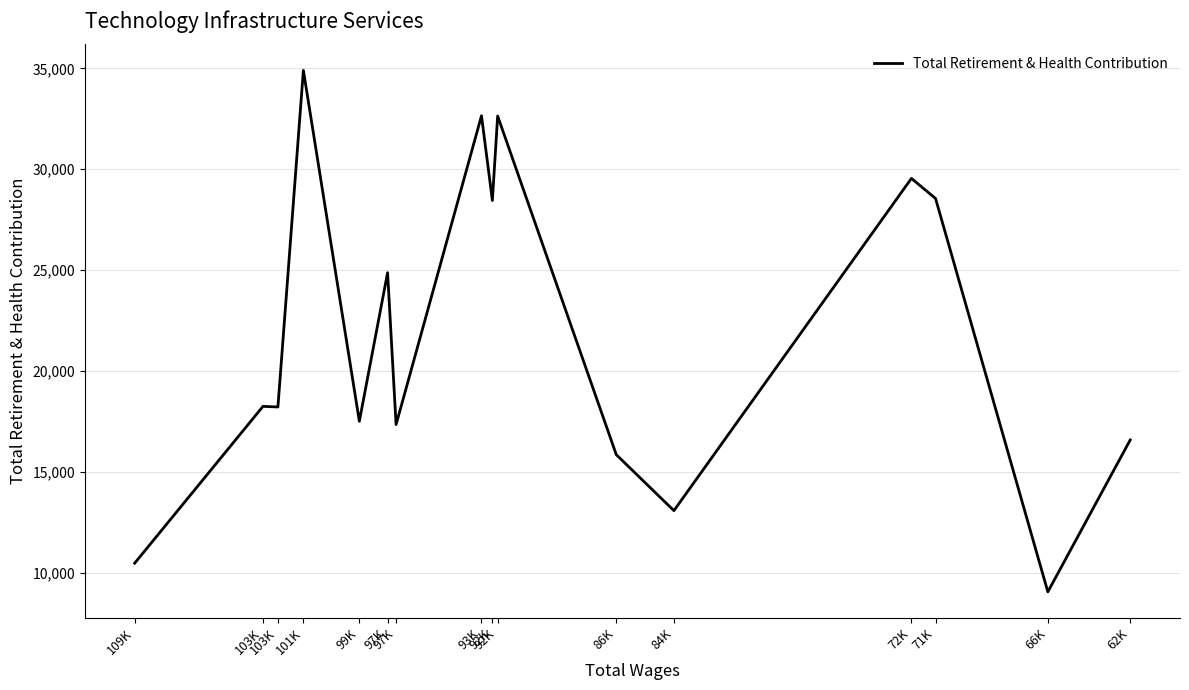

Which has a higher value, 92K or 62K?

92K